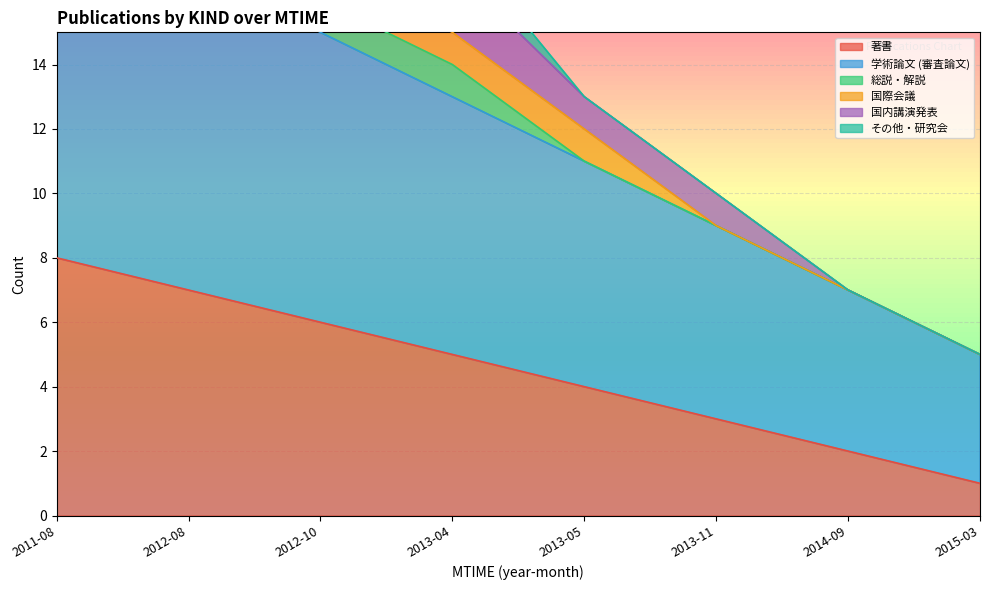

Which series has the largest range (max minus min)?

国内講演発表